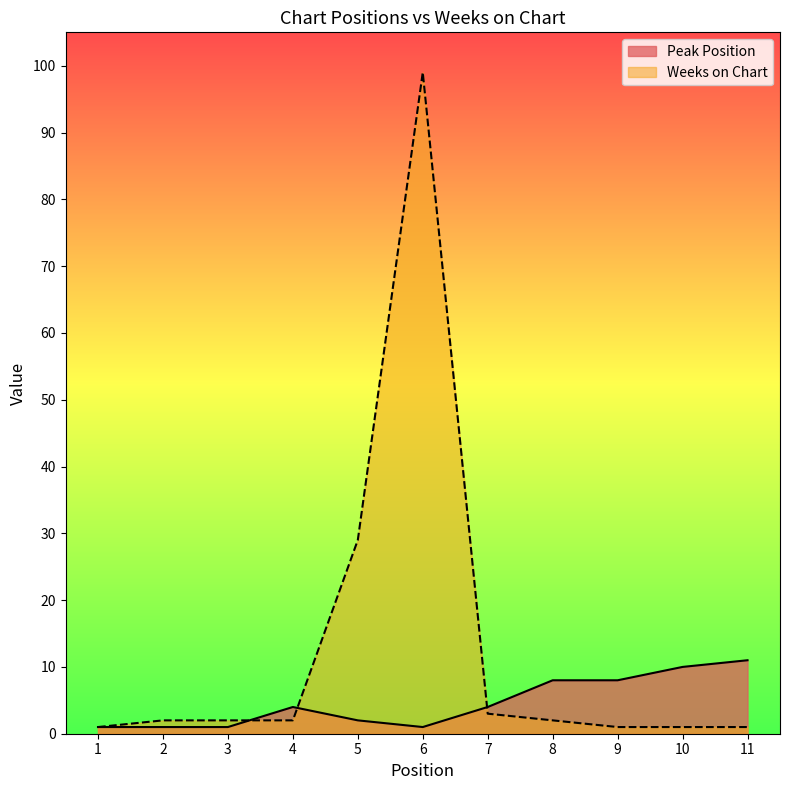

Between which two adjacent categories do Peak Position and Weeks on Chart first intersect?

3 and 4